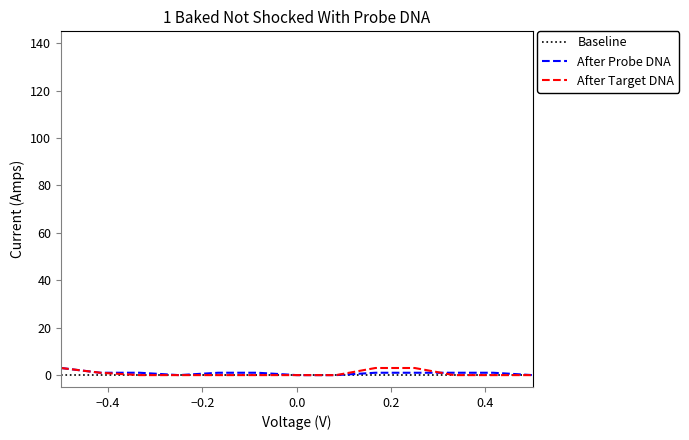

What is the maximum value shown in the chart?

3